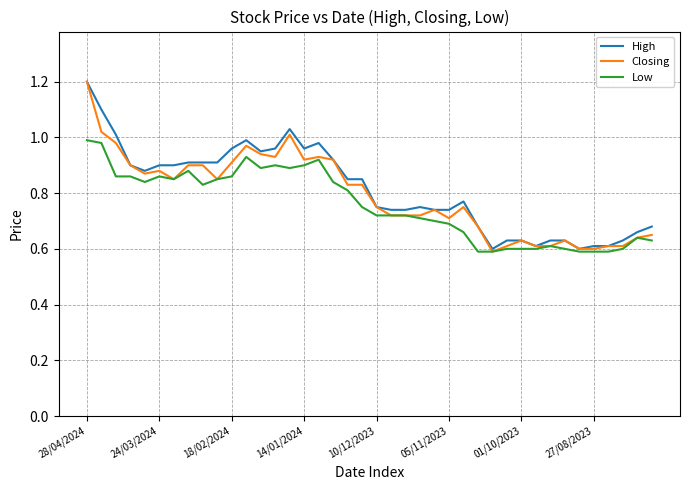

What is the maximum value shown in the chart?

1.2